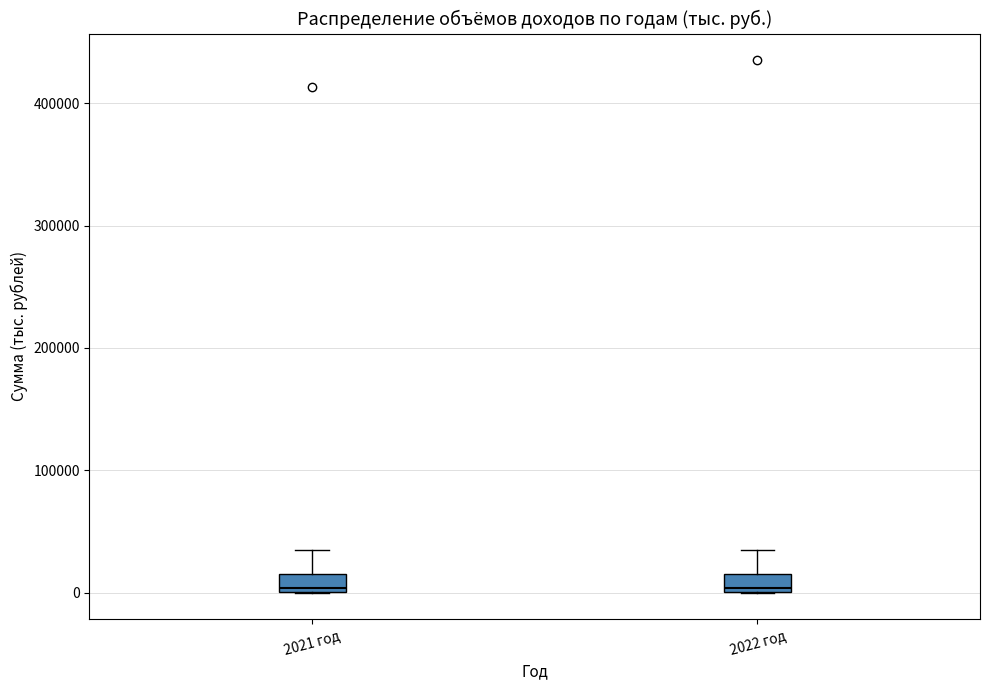

Where does the upper whisker of the box for 2022 год end on the y-axis? The values are not printed on the chart, so give them approximately, as read against the axis.

30000